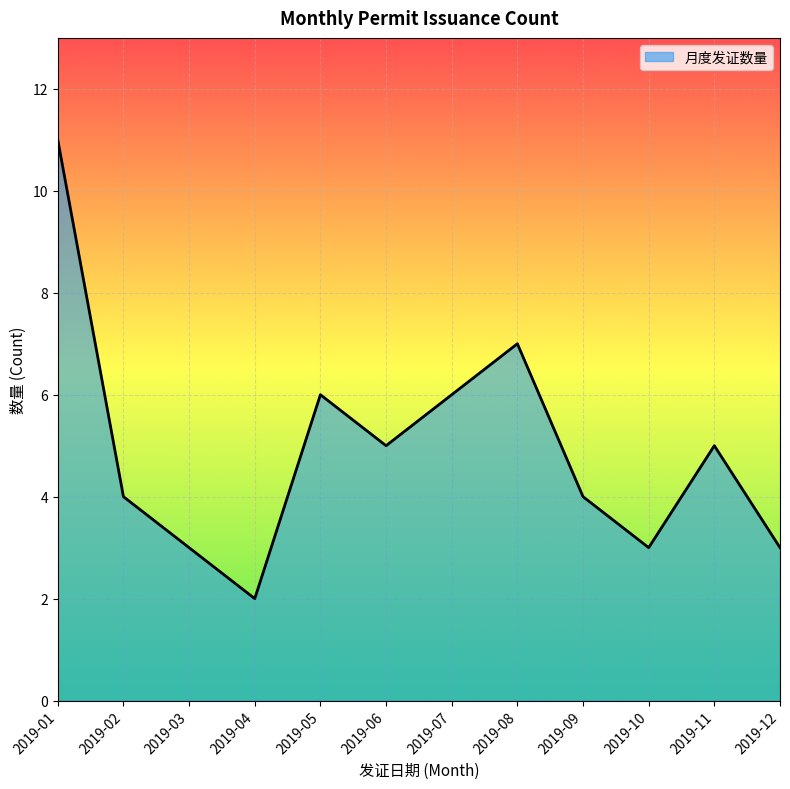

At which category does the chart reach its minimum across all series?

2019-04